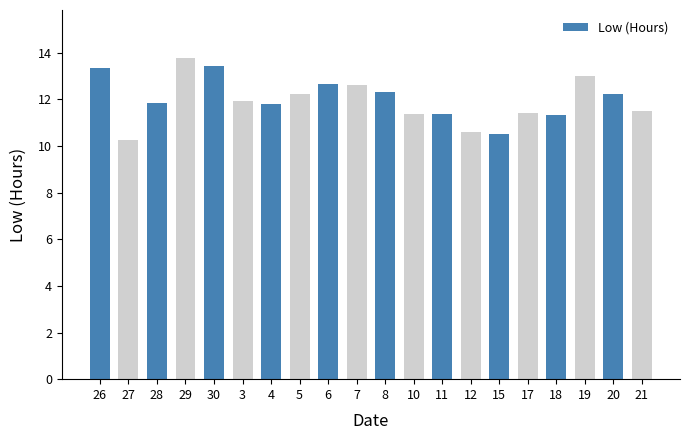

What is the difference between the values at 28 and 8?

0.4